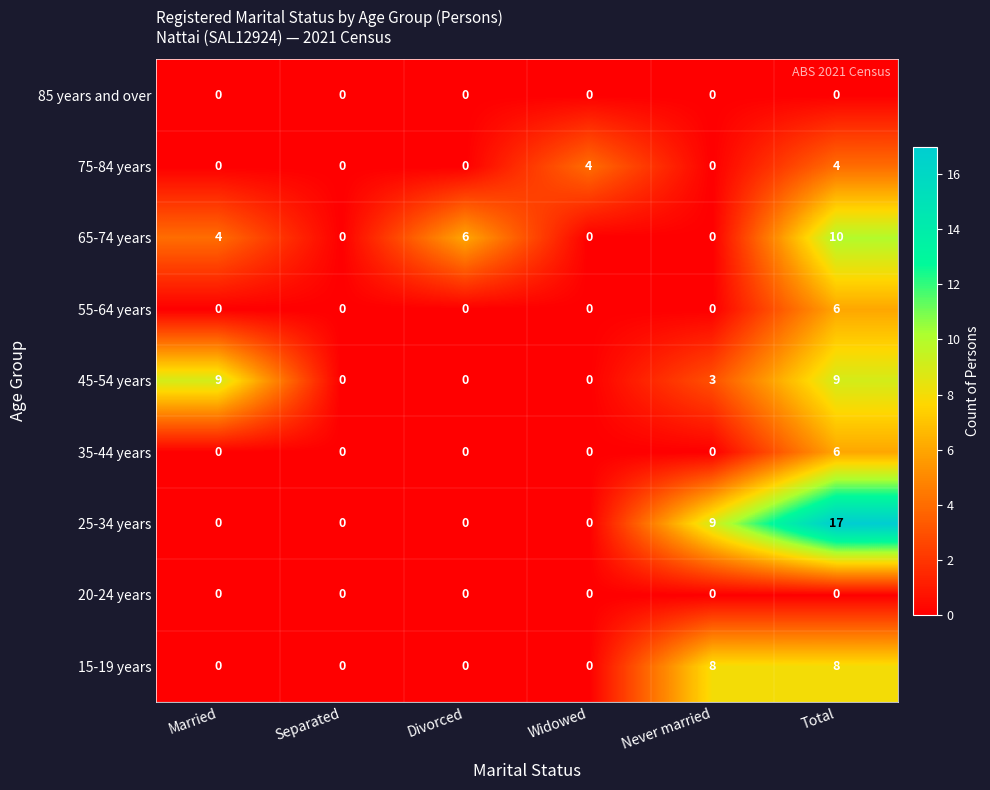

Which series has the largest range (max minus min)?

25-34 years